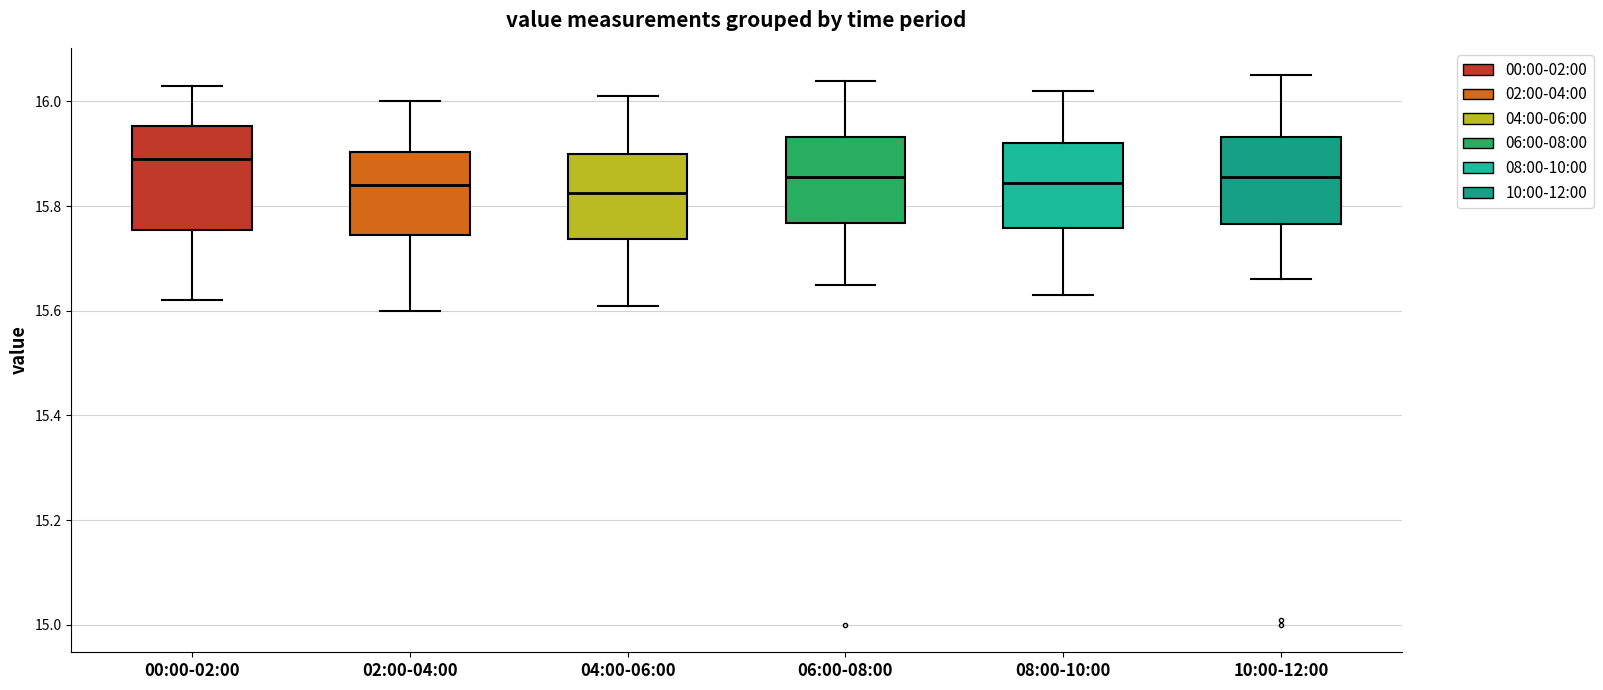

Which box's median line is the highest?

00:00-02:00